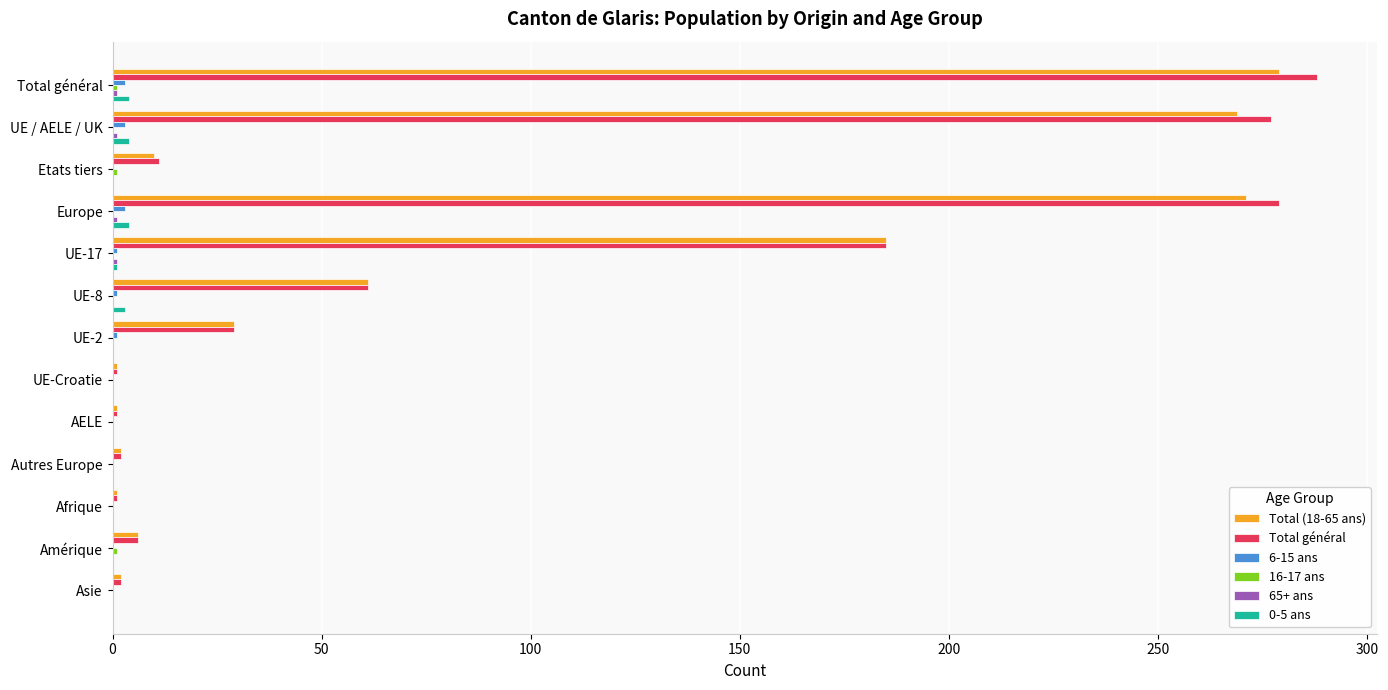

Which category has the highest value across all series?

Total général